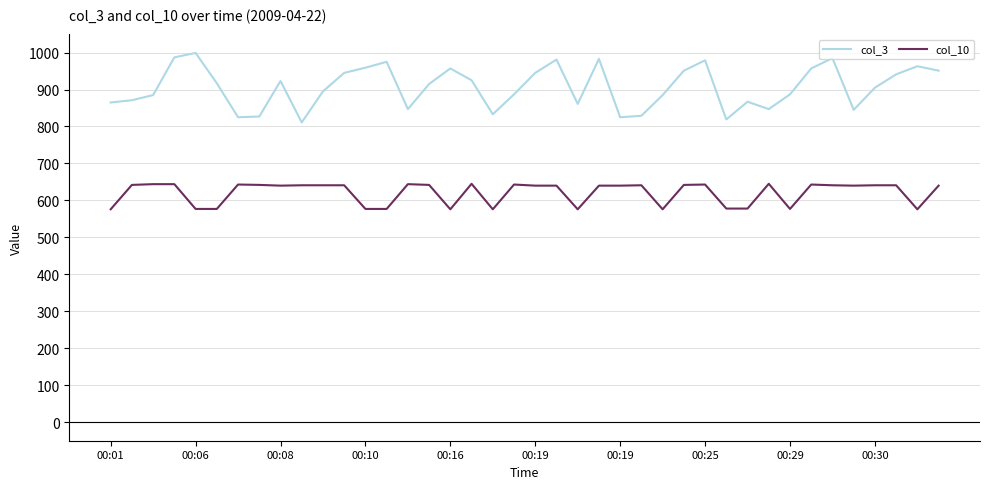

True or false: col_3 and col_10 intersect in this chart.

False